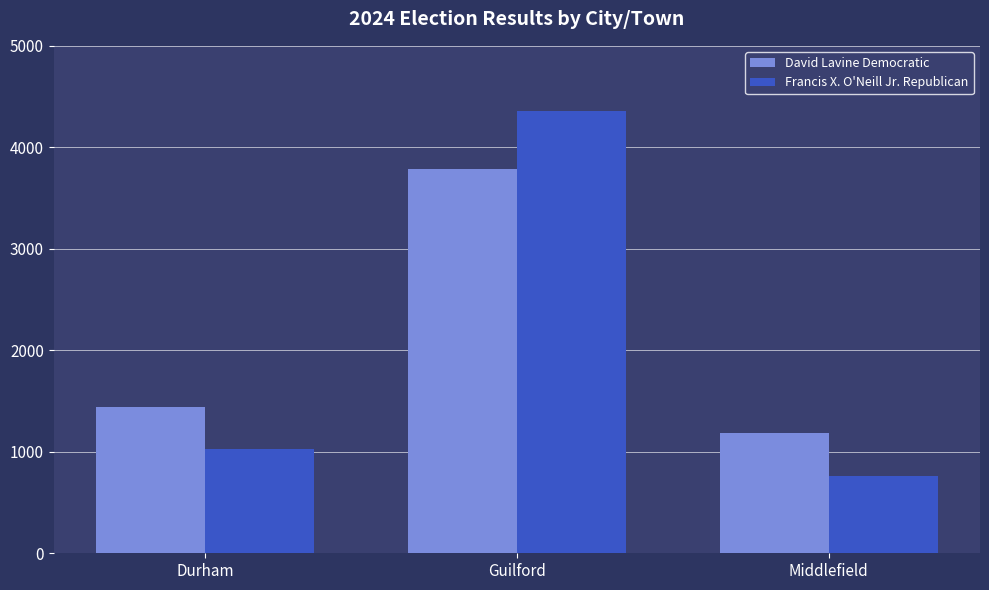

What is the value of the David Lavine Democratic bar at the 1st from the left?

1444